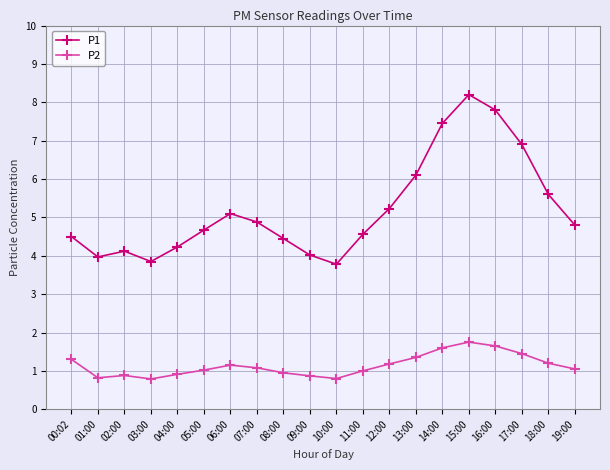

Which series has the largest range (max minus min)?

P1